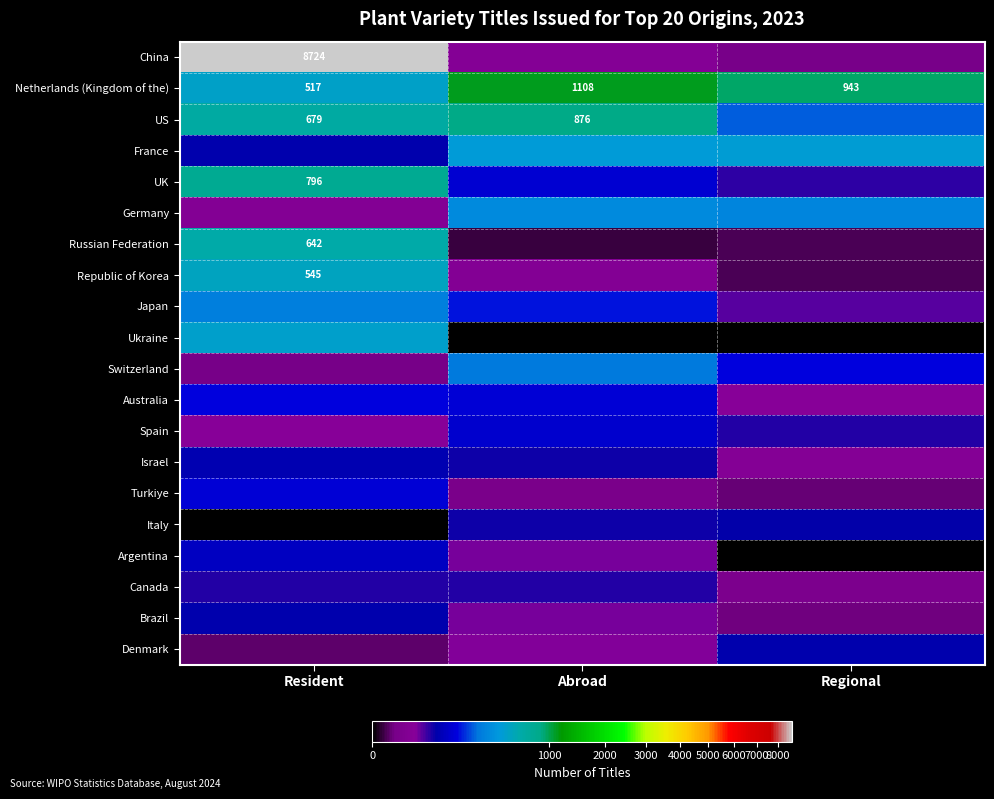

The Russian Federation series shows 1 at Regional. True or false?

False